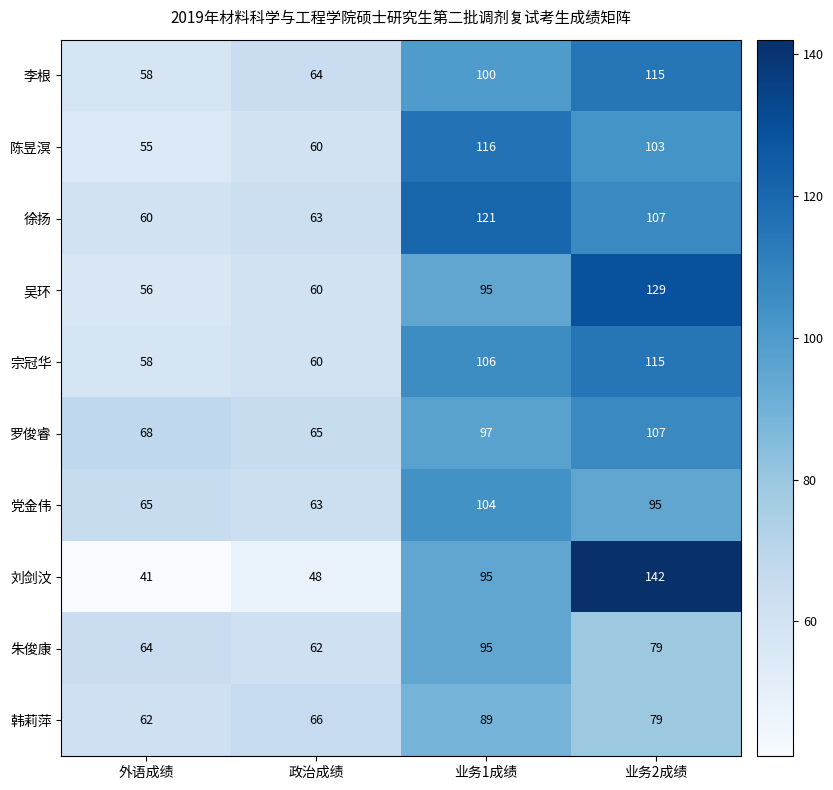

What is the minimum value shown in the chart?

41